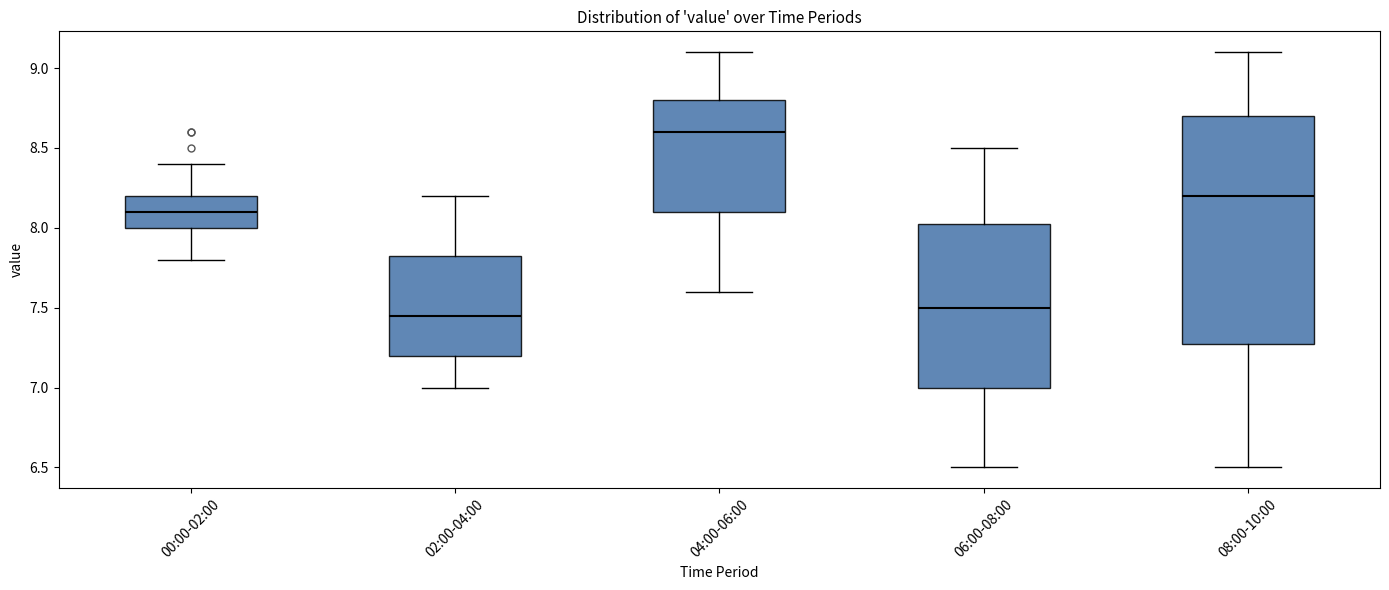

Where is the upper edge of the box for 02:00-04:00 on the y-axis? The values are not printed on the chart, so give them approximately, as read against the axis.

7.85